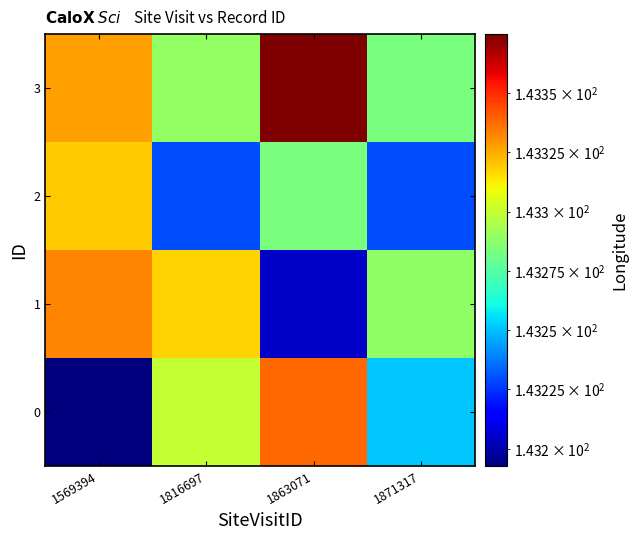

Which has a higher value, 1871317 or 1863071?

1863071